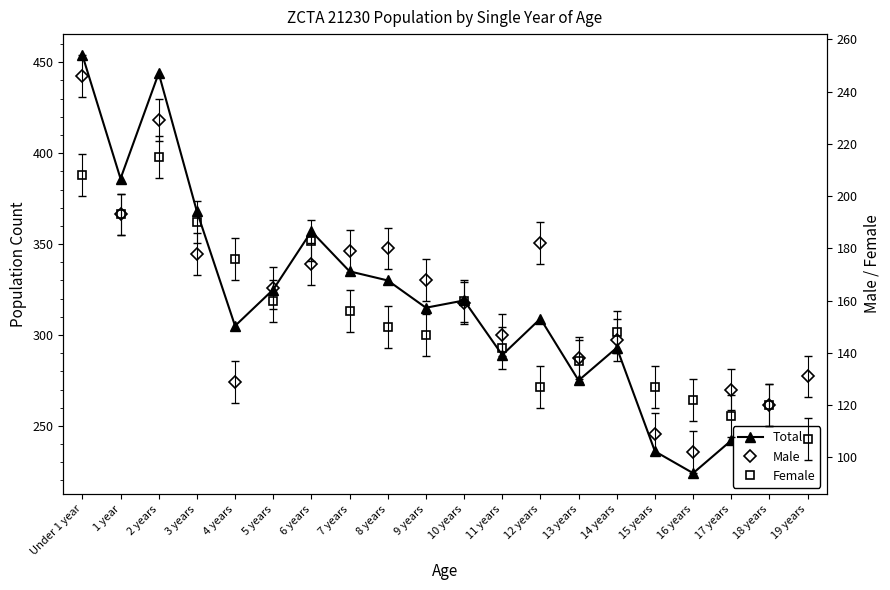

How many categories are shown in the chart?

20